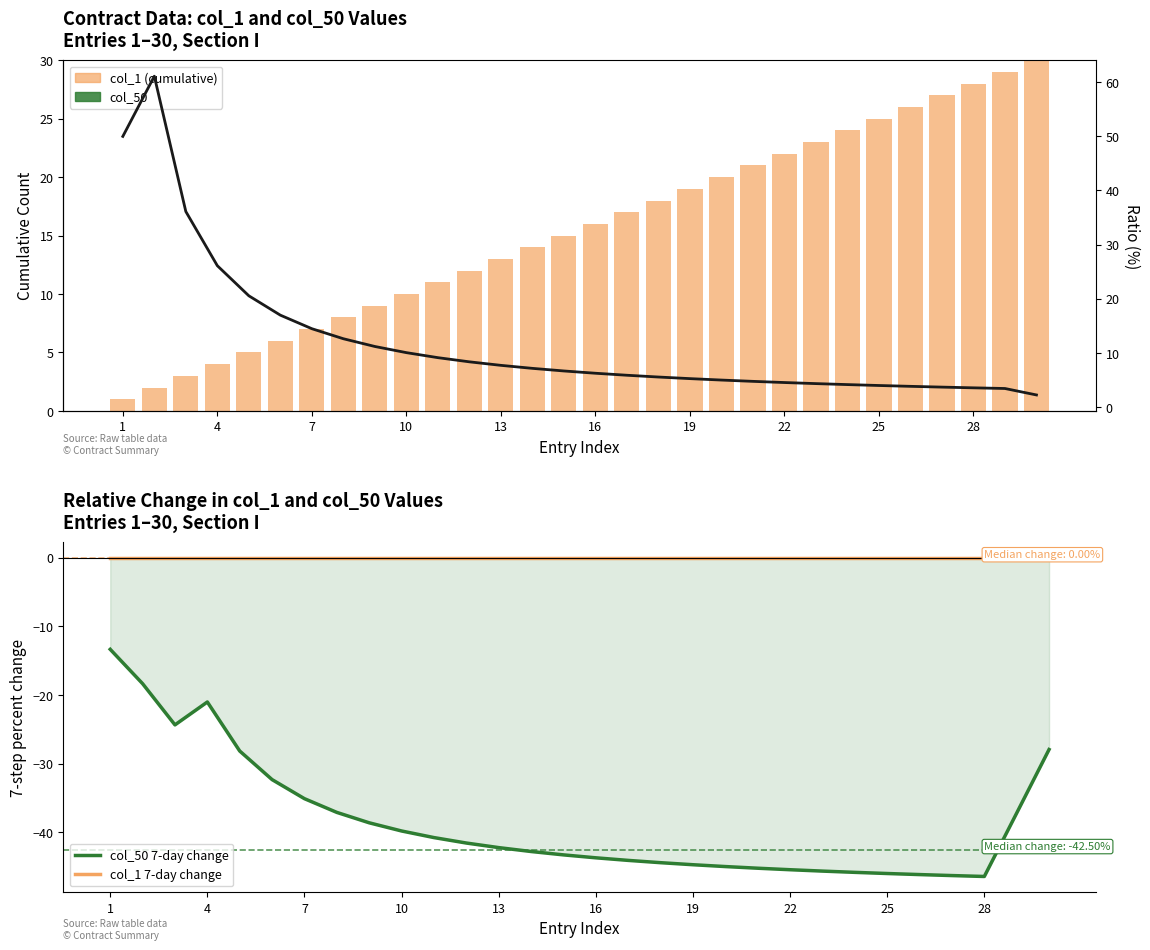

The col_50 7-day change series shows -70.5 at 16. True or false?

False